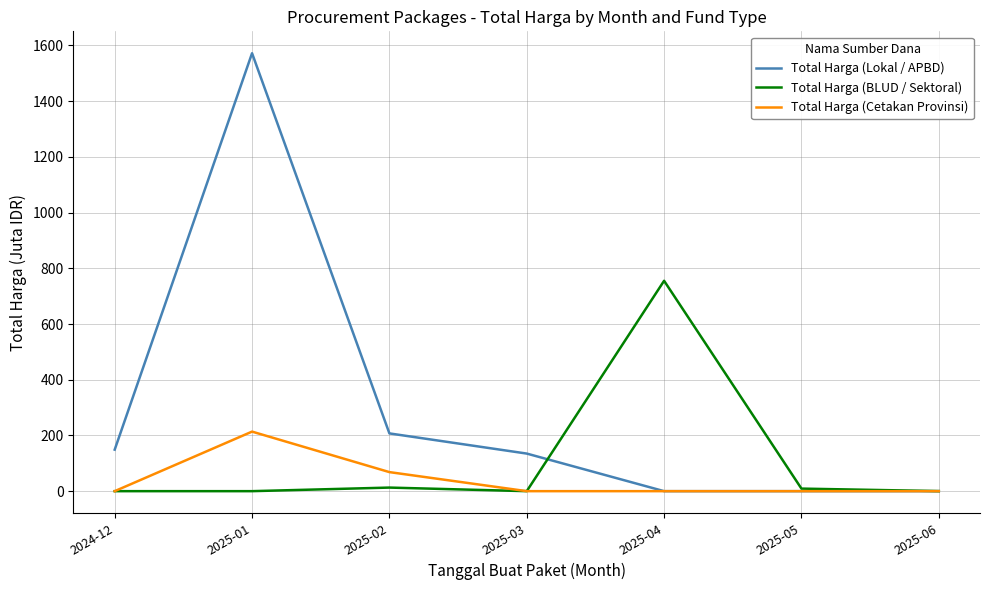

Which category has the highest value in the Total Harga (Lokal / APBD) series?

2025-01